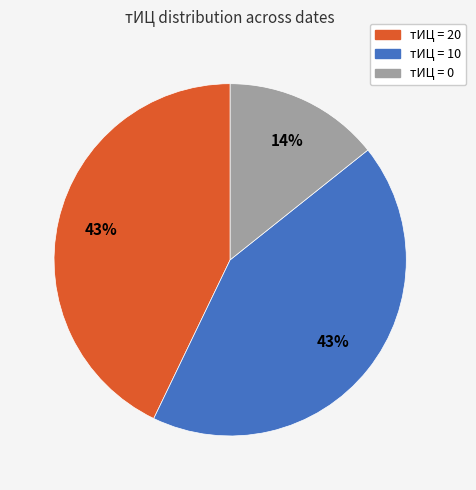

To the nearest percent, what is the difference between the largest and smallest slice percentages?

29%